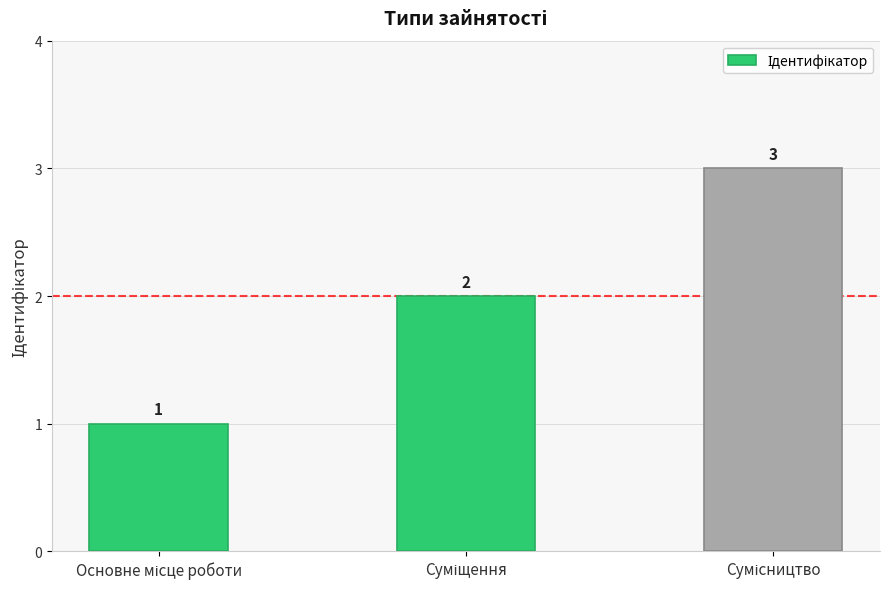

How many bars are there in total?

3